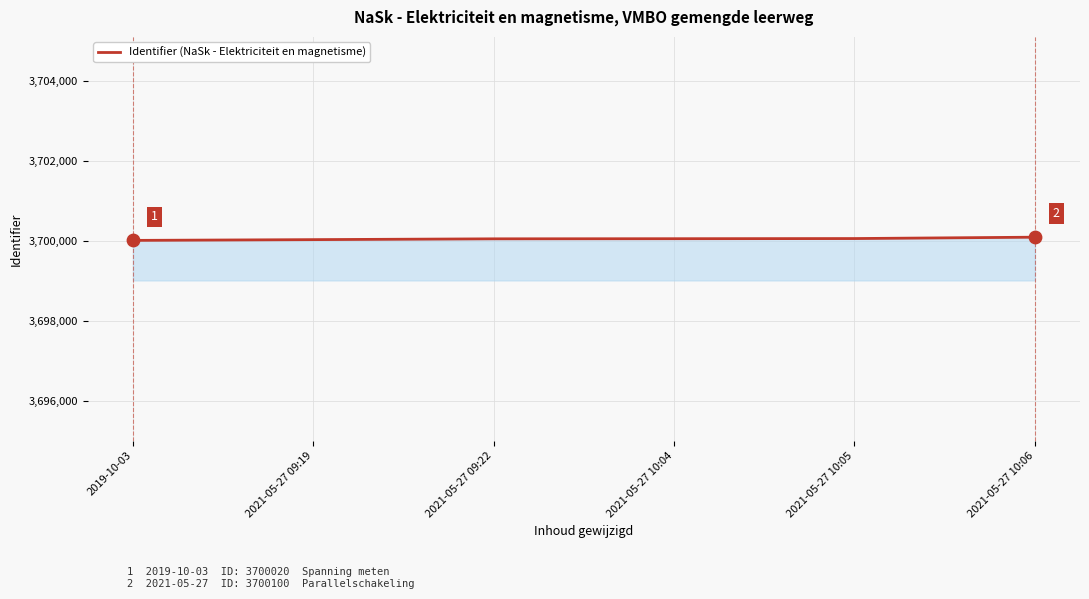

Approximately how many times larger is the value at 2021-05-27 10:05 compared to 2021-05-27 09:22?

1.0